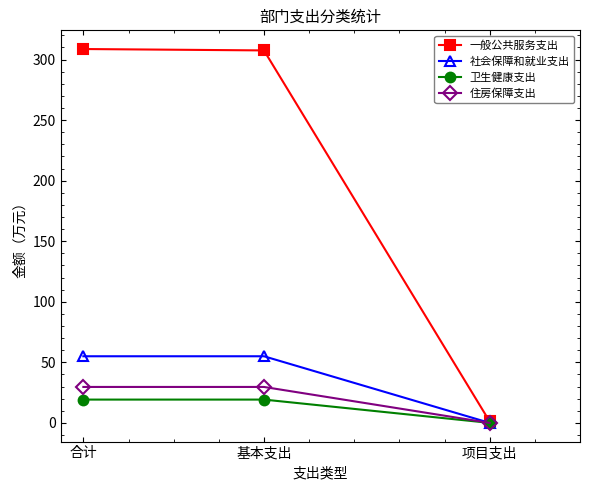

What is the sum of the 一般公共服务支出 values at 项目支出 and 合计?

309.9